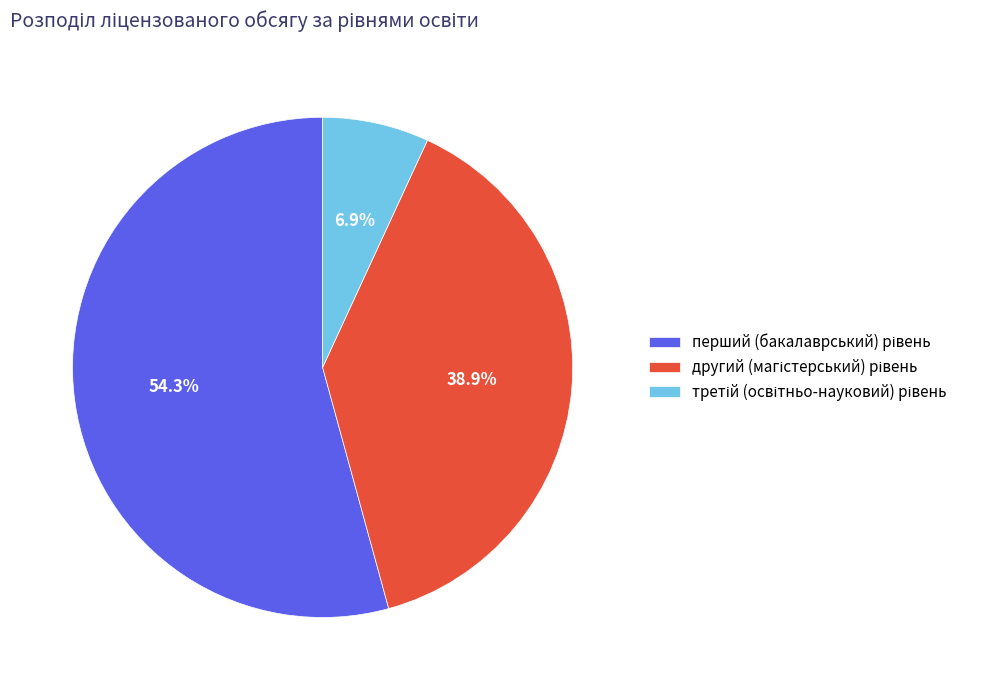

How many segments does this pie chart have?

3